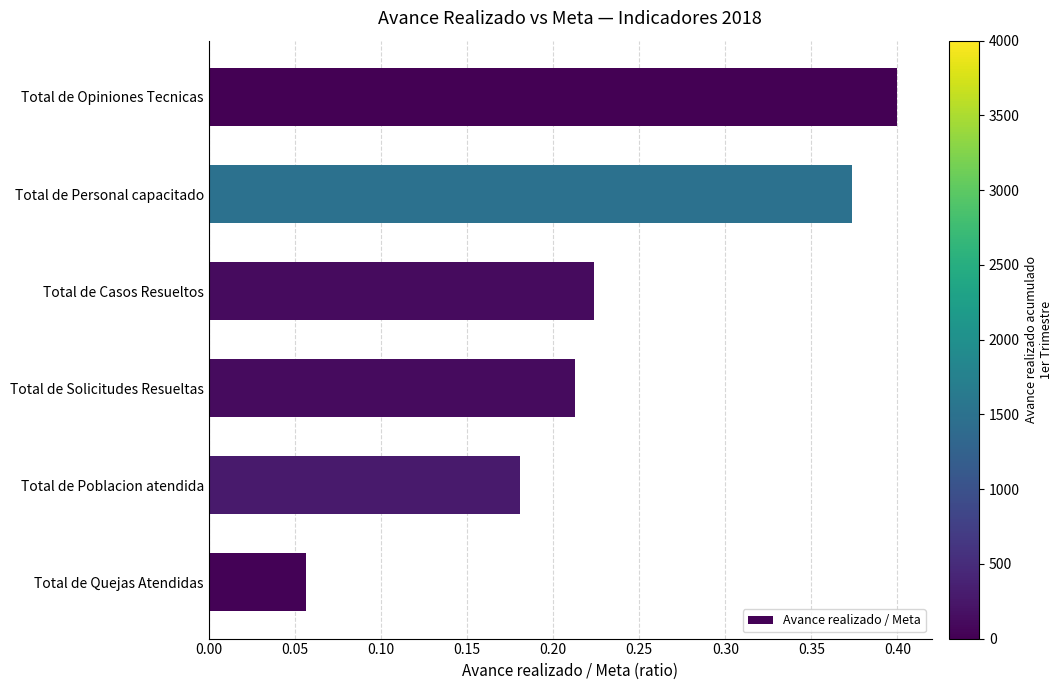

What is the sum of all values?

1.4